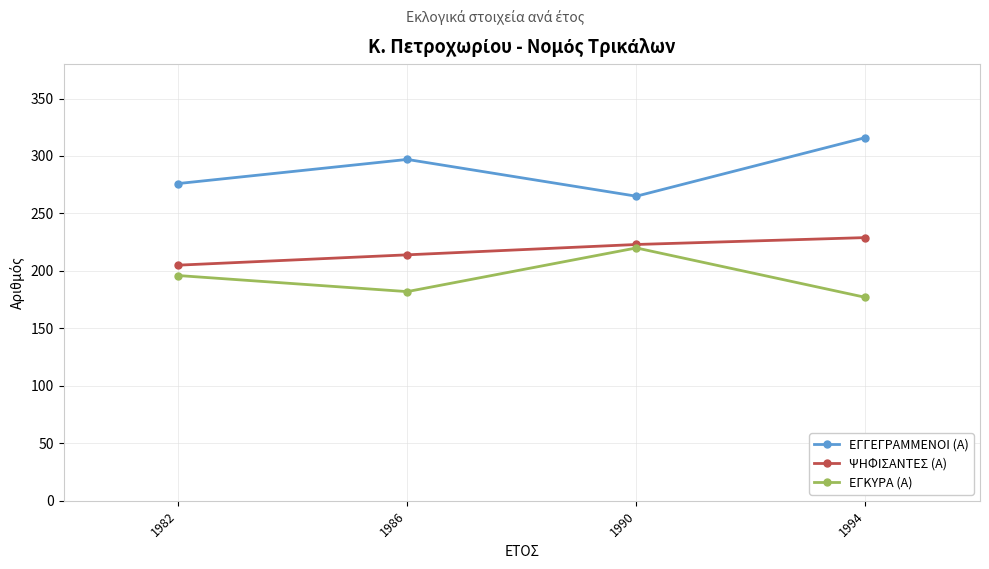

List the series in order of their peak value, highest first.

ΕΓΓΕΓΡΑΜΜΕΝΟΙ (Α), ΨΗΦΙΣΑΝΤΕΣ (Α), ΕΓΚΥΡΑ (Α)